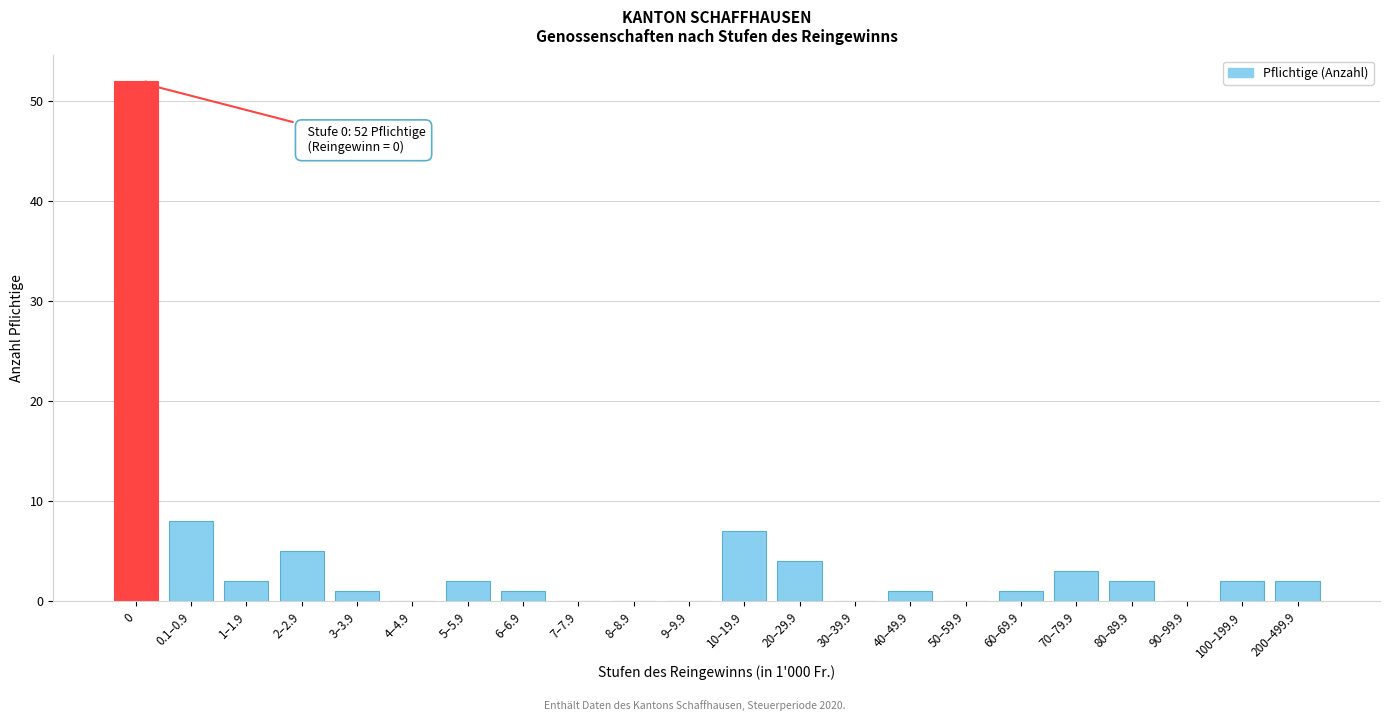

Reading right to left, transcribe all the data shown in this chart.

200–499.9=2	100–199.9=2	90–99.9=0	80–89.9=2	70–79.9=3	60–69.9=1	50–59.9=0	40–49.9=1	30–39.9=0	20–29.9=4	10–19.9=7	9–9.9=0	8–8.9=0	7–7.9=0	6–6.9=1	5–5.9=2	4–4.9=0	3–3.9=1	2–2.9=5	1–1.9=2	0.1–0.9=8	0=52